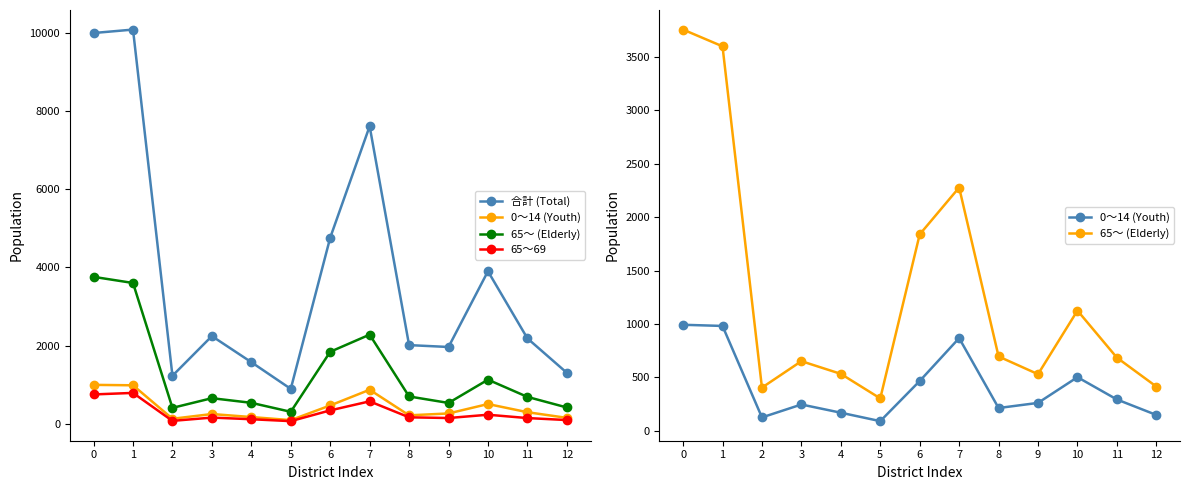

Which label corresponds to the smallest value in the chart?

5